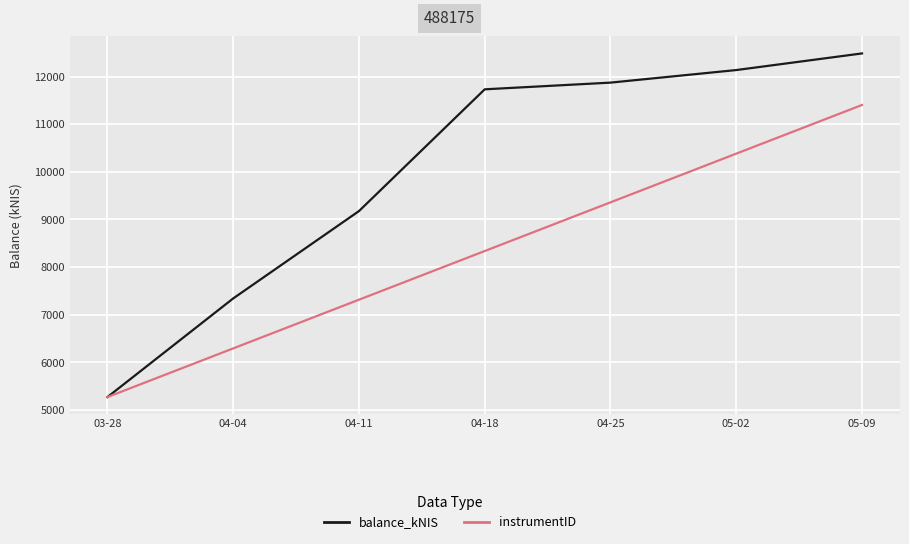

Which series changed the most between 04-25 and 05-09?

instrumentID